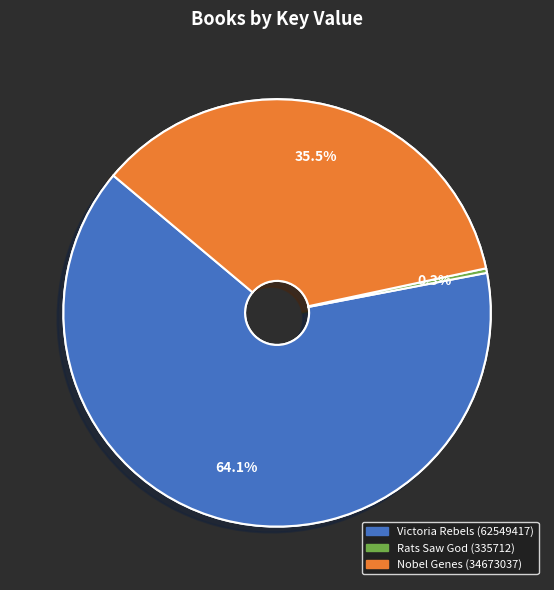

Rank the categories by value from lowest to highest.

Rats Saw God (335712), Nobel Genes (34673037), Victoria Rebels (62549417)